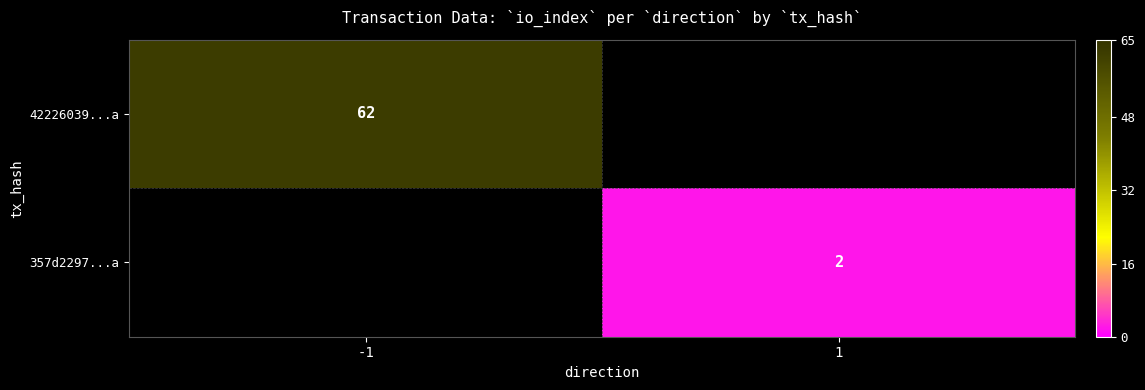

The 357d2297...a series shows 2 at 1. True or false?

True